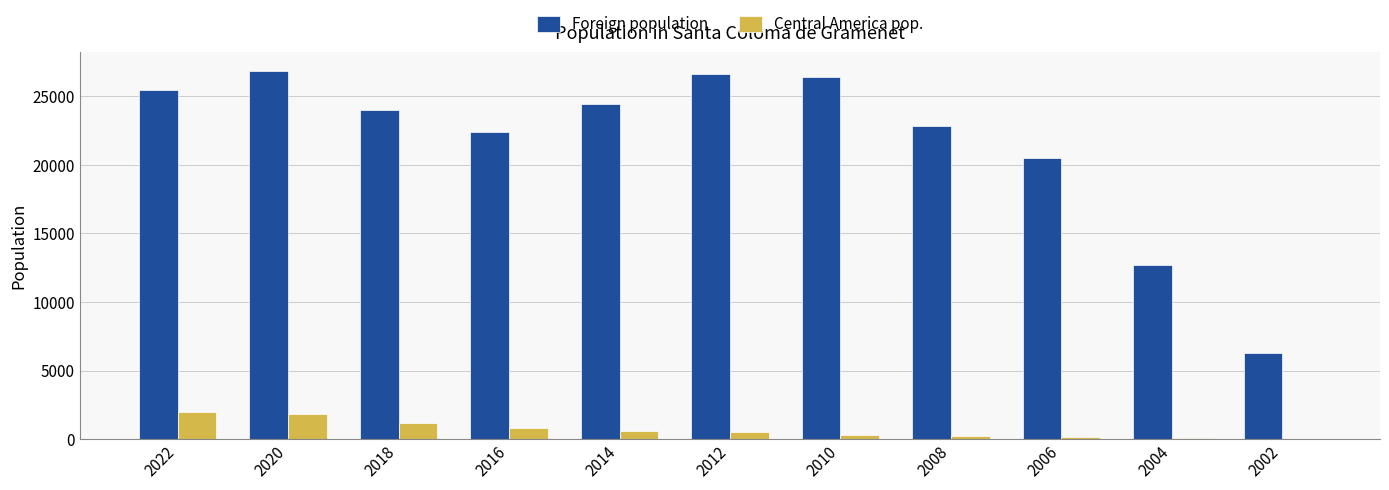

Does the chart contain stacked bars?

No